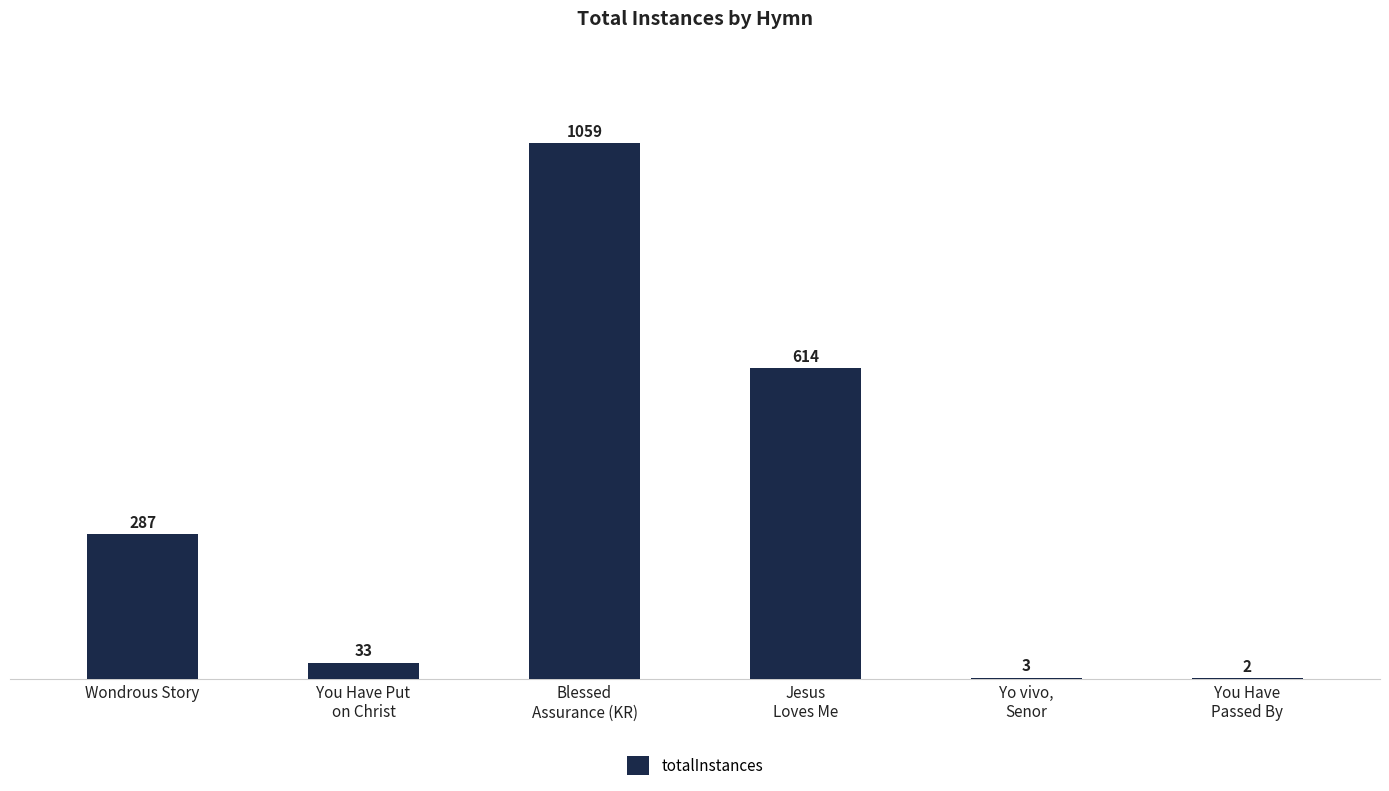

Approximately how many times larger is the value at You Have
Passed By compared to You Have Put
on Christ?

0.1